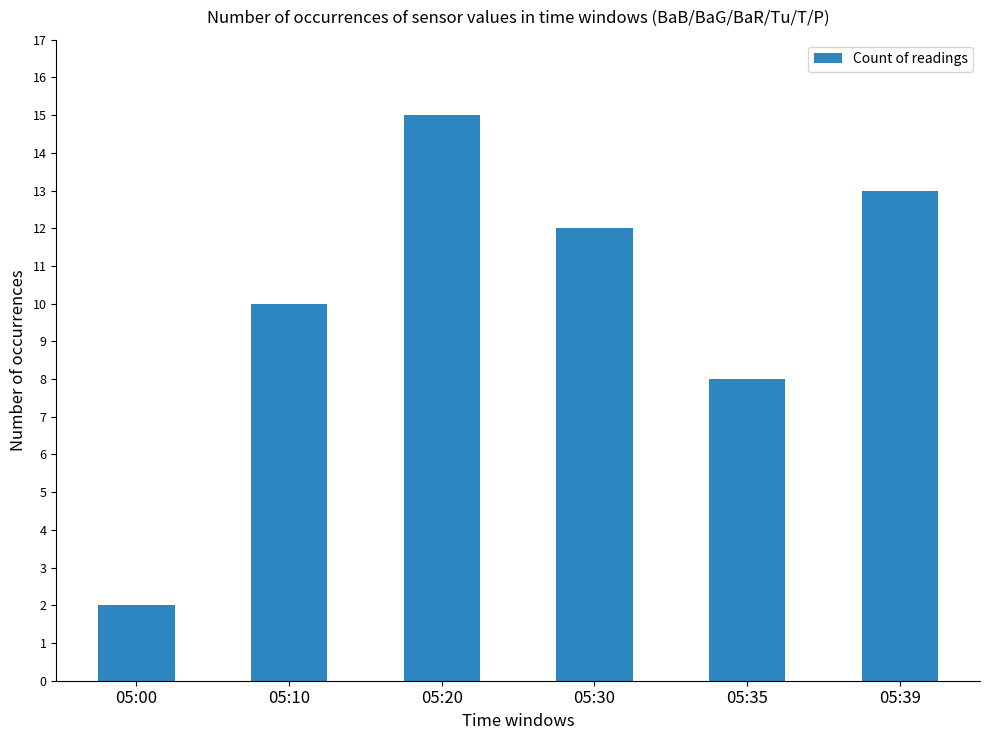

What is the ratio of the value at 05:00 to the value at 05:20?

0.1